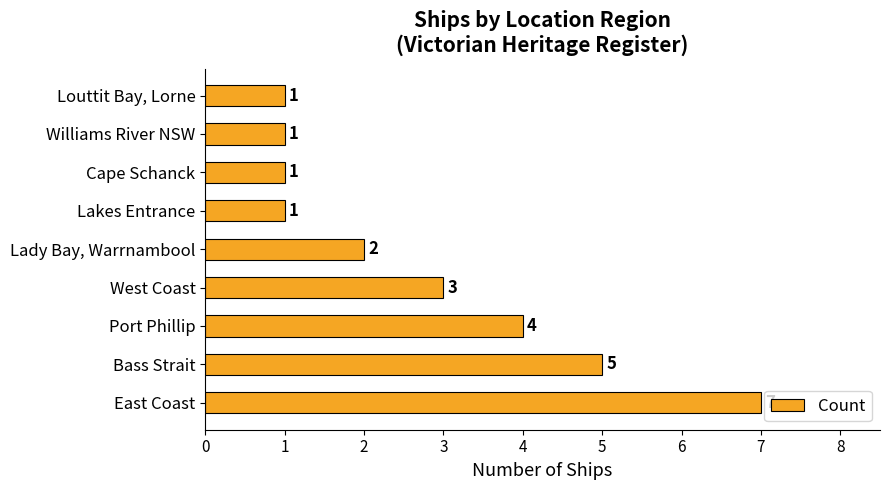

What is the difference between the second highest and second lowest values?

4